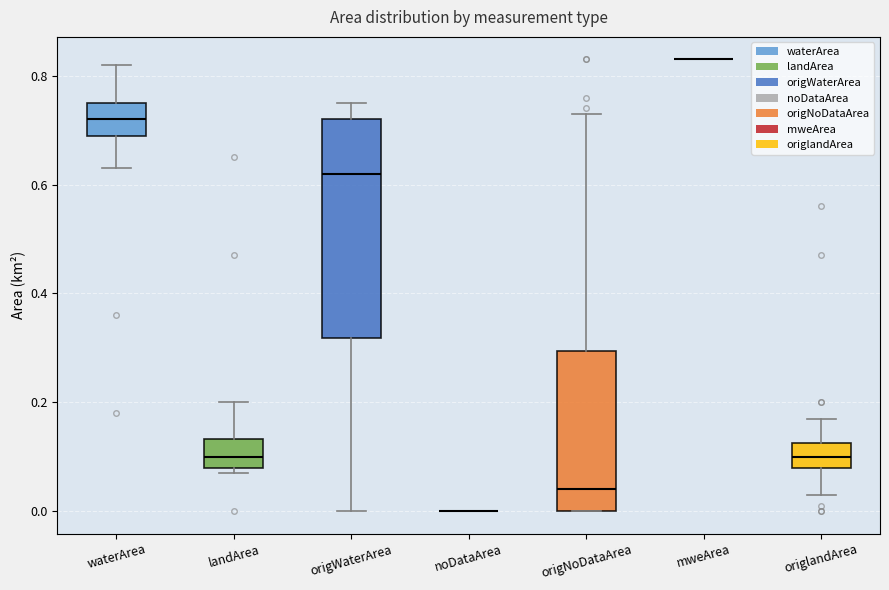

Reading left to right, read every box against the y-axis: the position of its median line, the range the box covers, and the ends of its whiskers. The values are not printed on the chart, so give them approximately, as read against the axis.

waterArea: median 0.72, box 0.70 to 0.76, whiskers 0.64 to 0.82
landArea: median 0.10, box 0.08 to 0.14, whiskers 0.08 (just below the box's lower edge) to 0.20
origWaterArea: median 0.62, box 0.32 to 0.72, whiskers 0.00 to 0.76
noDataArea: box collapsed to a line at 0.00, whiskers 0.00 to 0.00
origNoDataArea: median 0.04, box 0.00 to 0.30, whiskers 0.00 to 0.74
mweArea: box collapsed to a line at 0.84, whiskers 0.84 to 0.84
origlandArea: median 0.10, box 0.08 to 0.12, whiskers 0.04 to 0.18